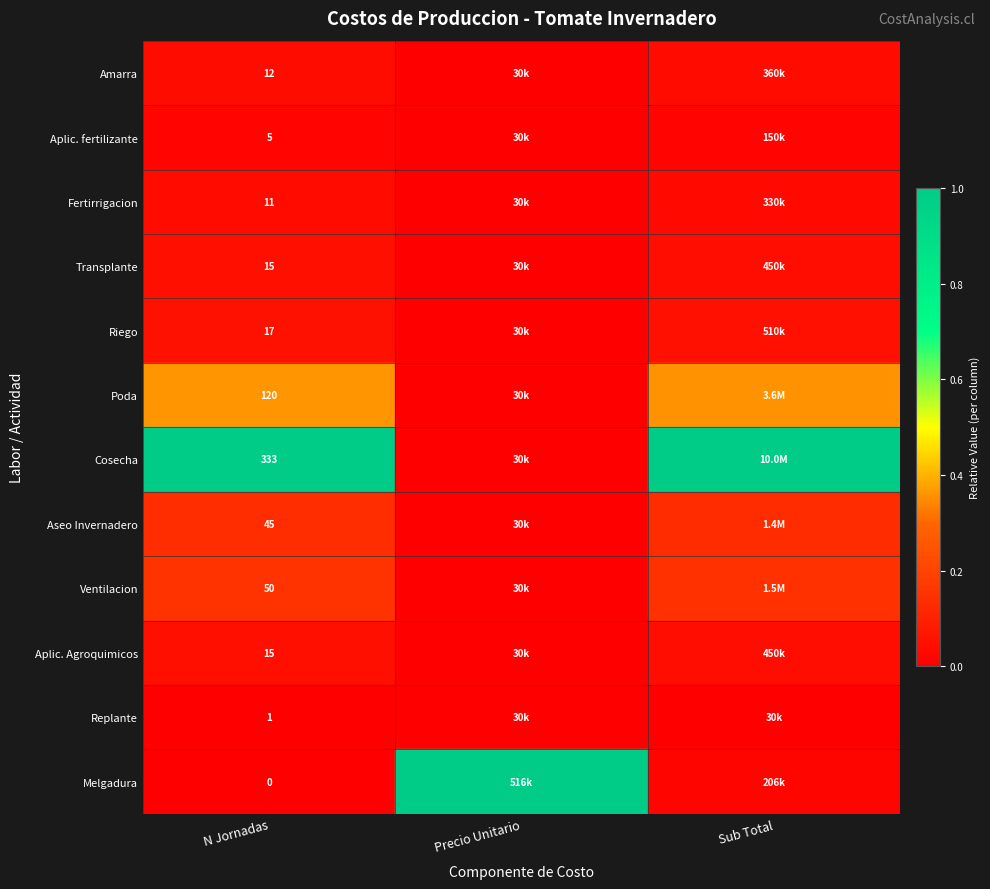

True or false: Amarra has a value of -0.0 at Precio Unitario.

False